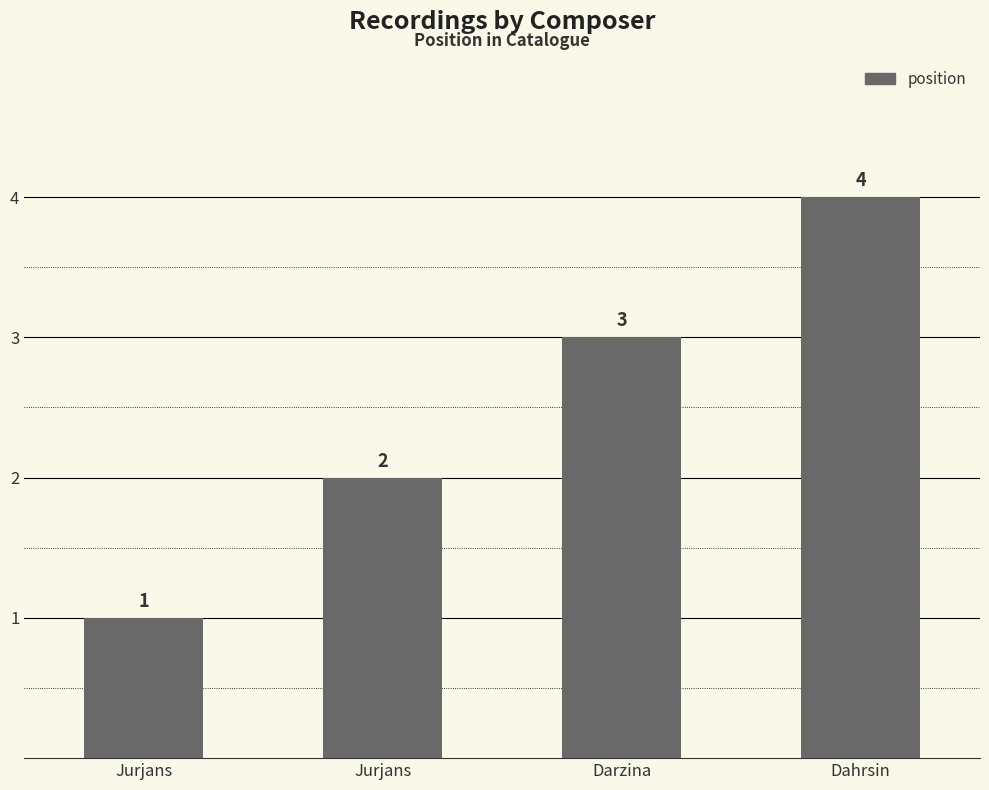

What is the minimum value shown in the chart?

1